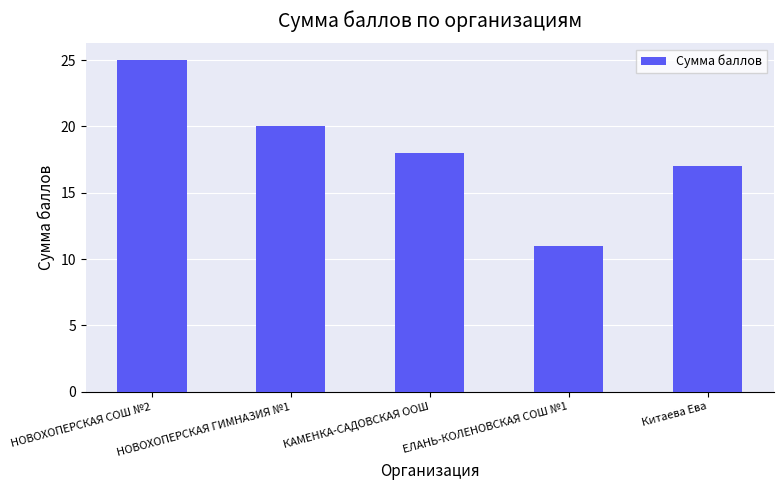

Rank the categories by value from highest to lowest.

НОВОХОПЕРСКАЯ СОШ №2, НОВОХОПЕРСКАЯ ГИМНАЗИЯ №1, КАМЕНКА-САДОВСКАЯ ООШ, Китаева Ева, ЕЛАНЬ-КОЛЕНОВСКАЯ СОШ №1